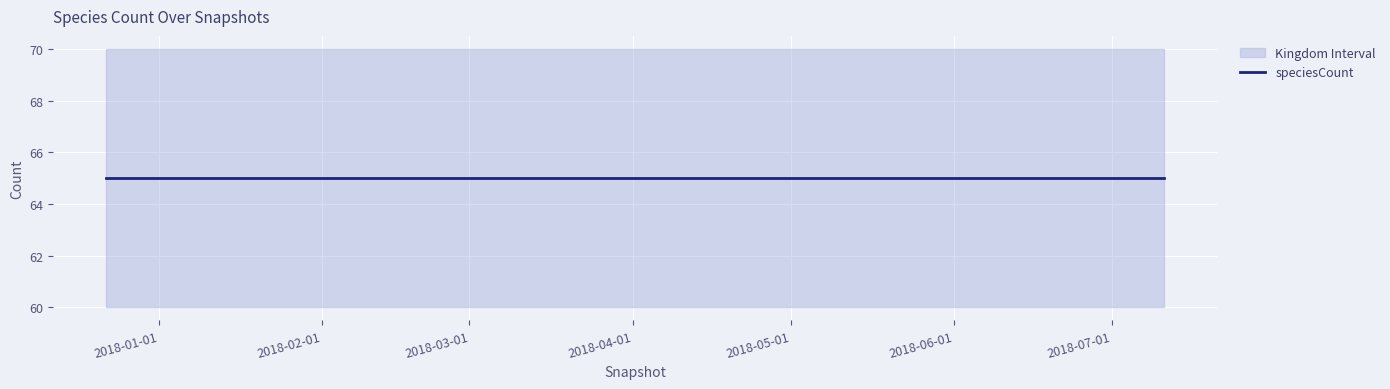

The kingdom series shows 1 at 2017-12-22. True or false?

False